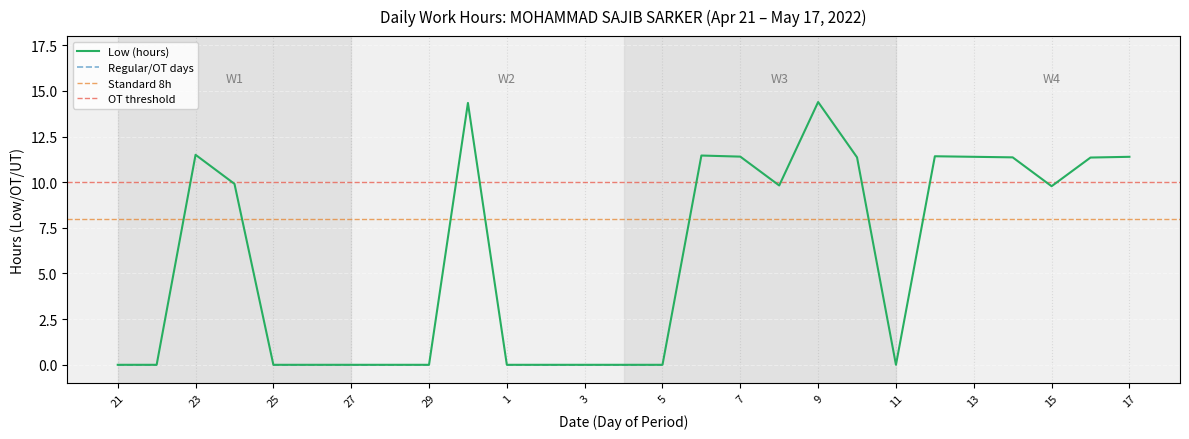

At which label does Low (hours) first exceed 9?

23